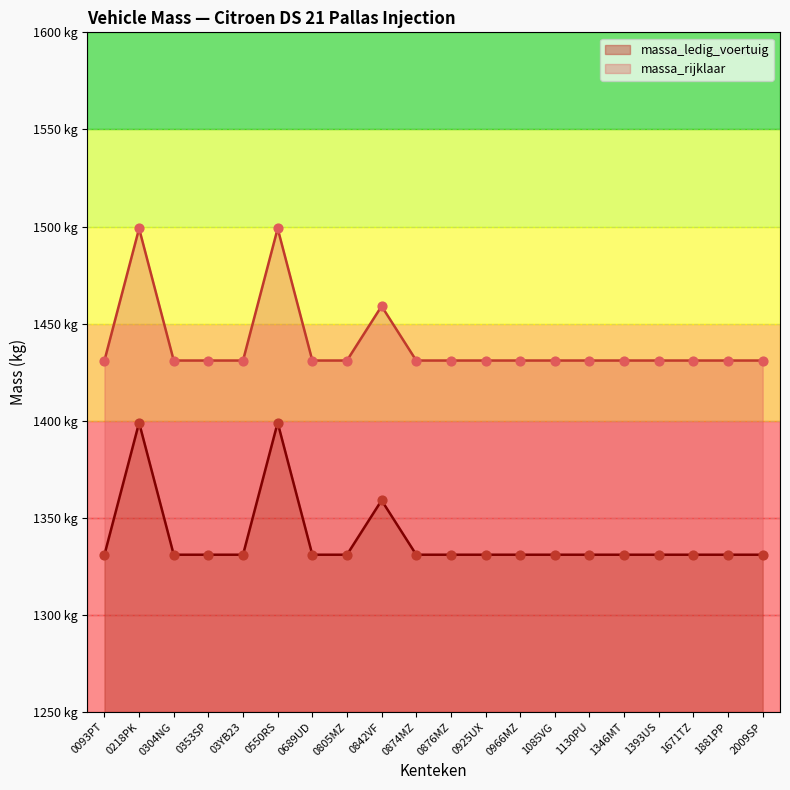

What are all the series names shown in the legend?

massa_ledig_voertuig, massa_rijklaar